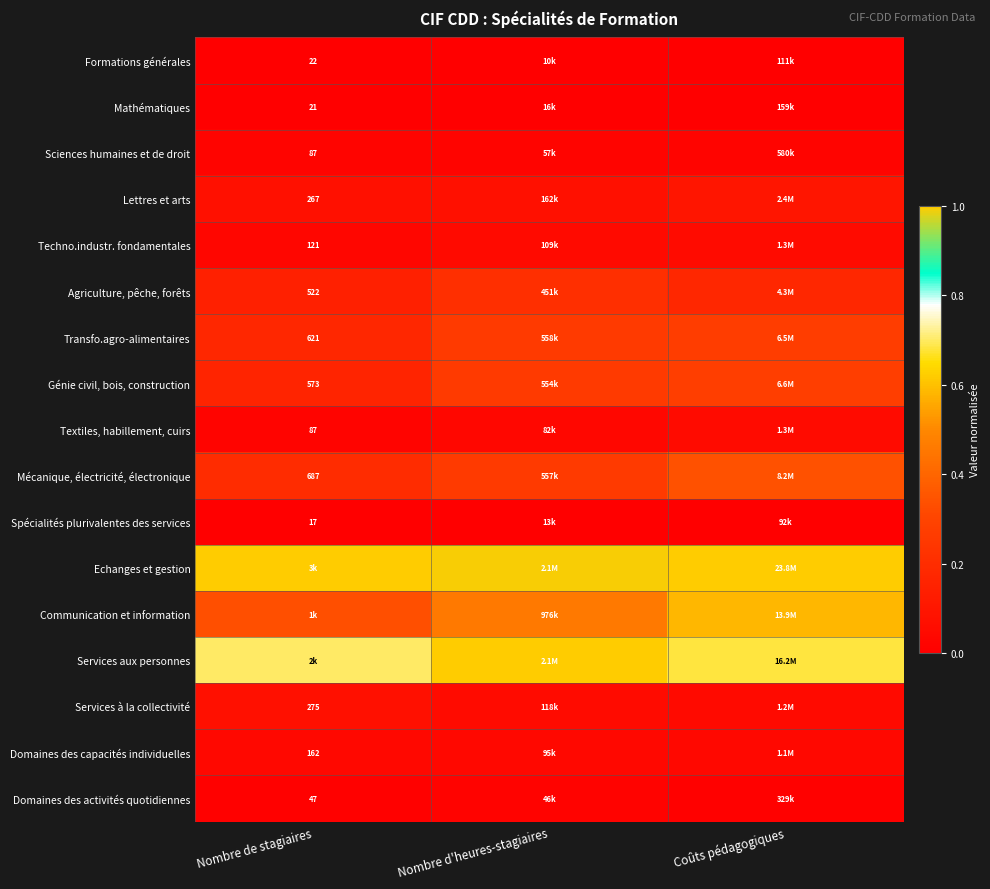

True or false: Mécanique, électricité, électronique has a value of 0.0 at Nombre de stagiaires.

False